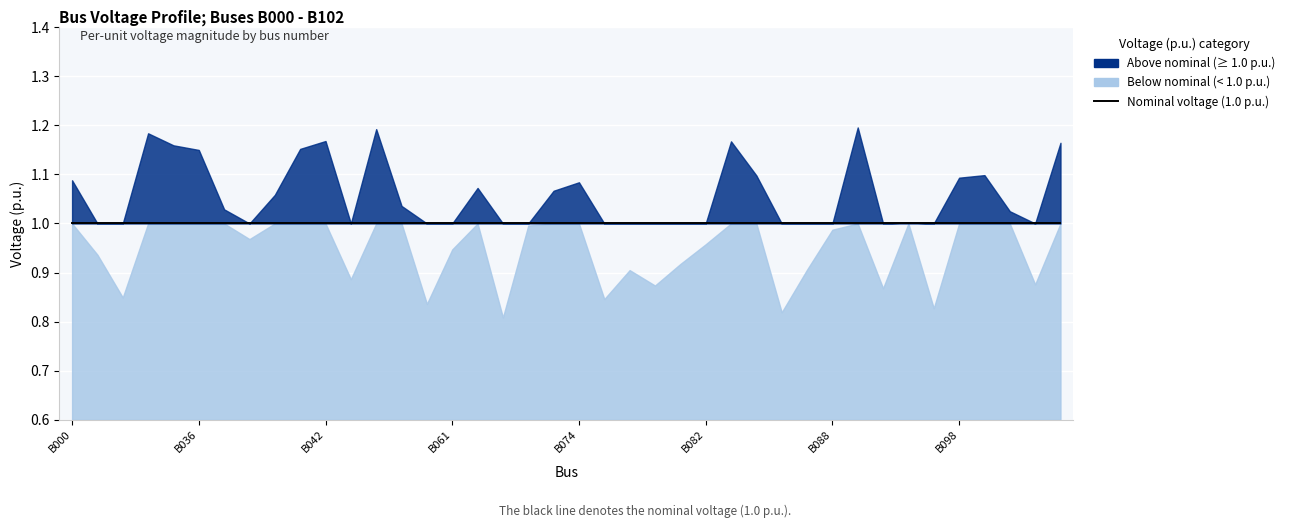

At which label does the data first exceed 1?

B000